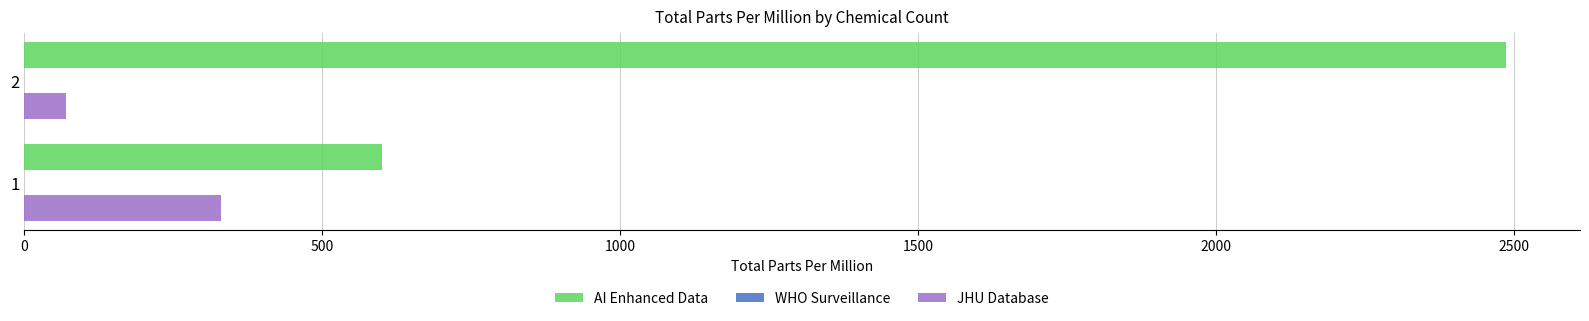

Between 1 and 2, which series saw the biggest shift?

AI Enhanced Data